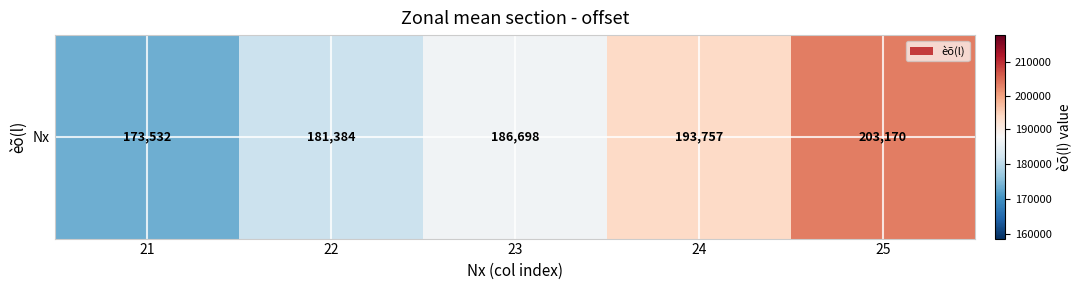

Rank the categories by value from lowest to highest.

21, 22, 23, 24, 25